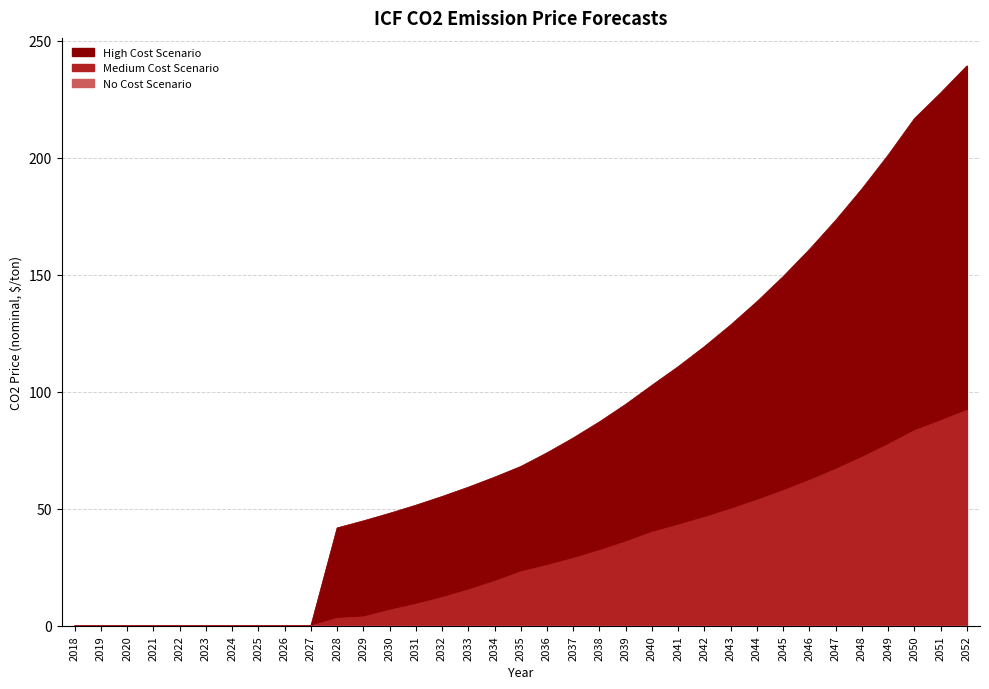

What is the difference between the second highest and minimum values in the High Cost Scenario series?

227.6